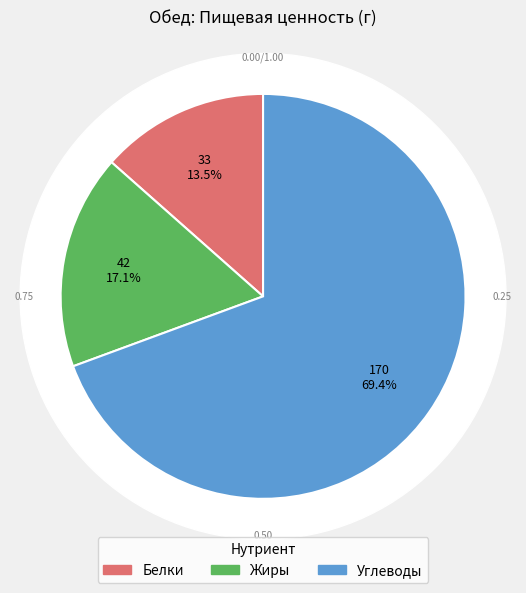

Rank the categories by value from lowest to highest.

Белки, Жиры, Углеводы